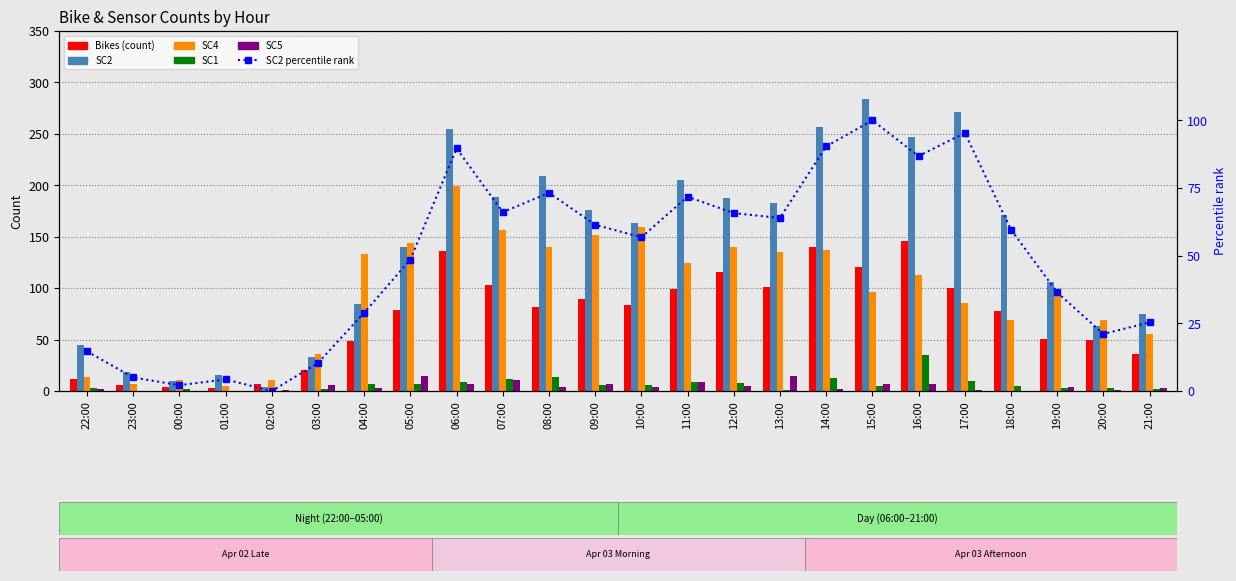

What is the difference between the highest and lowest values at 15:00?

279.0